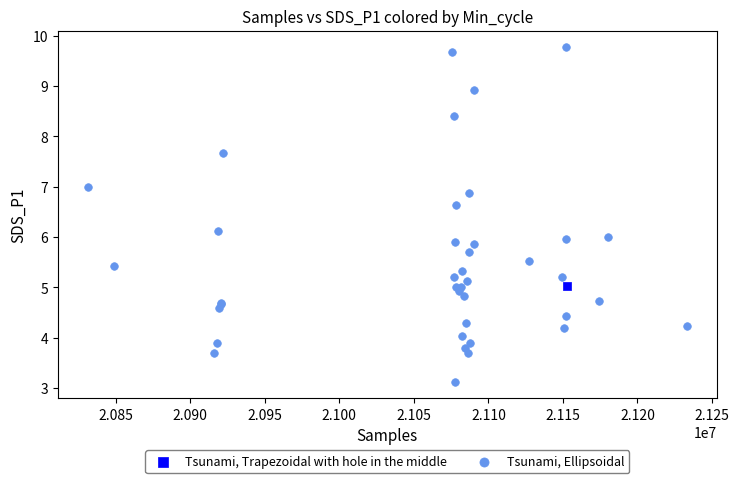

What are all the series names shown in the legend?

Tsunami, Trapezoidal with hole in the middle, Tsunami, Ellipsoidal